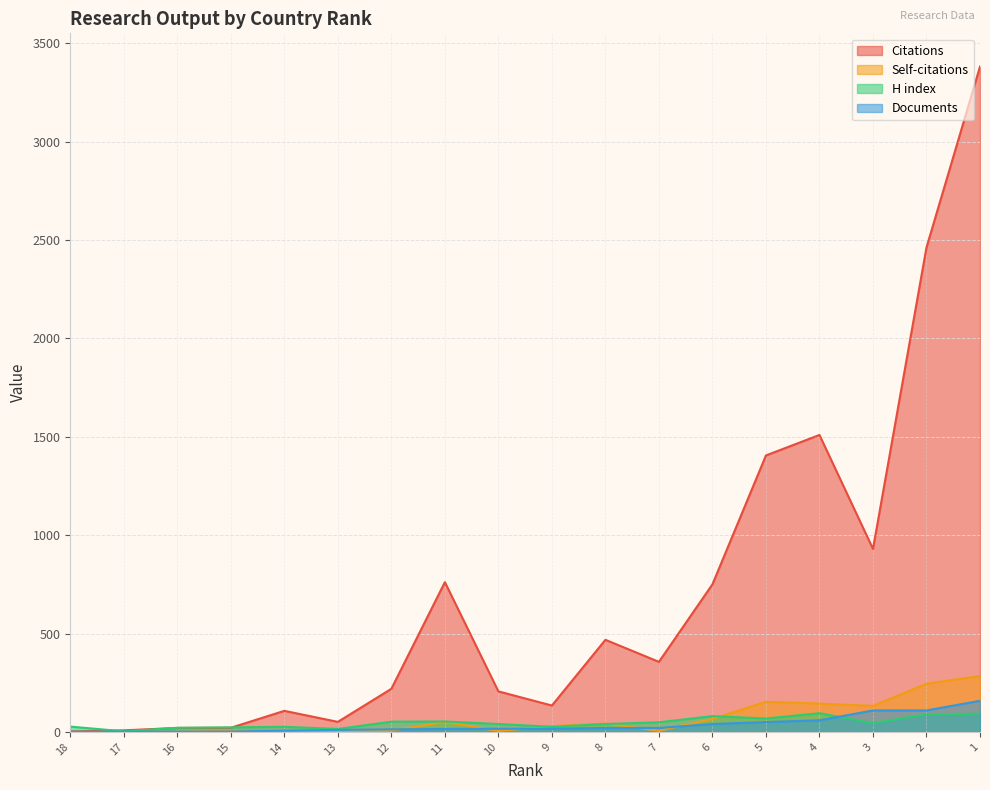

The value of Citations at 11 is 761. True or false?

True